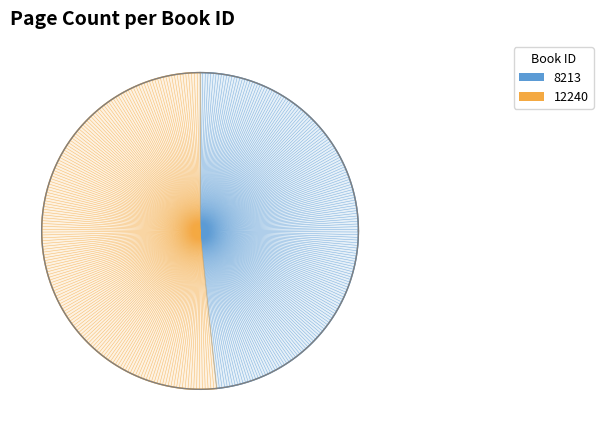

What percentage do 8213 and 12240 together represent?

100.0%